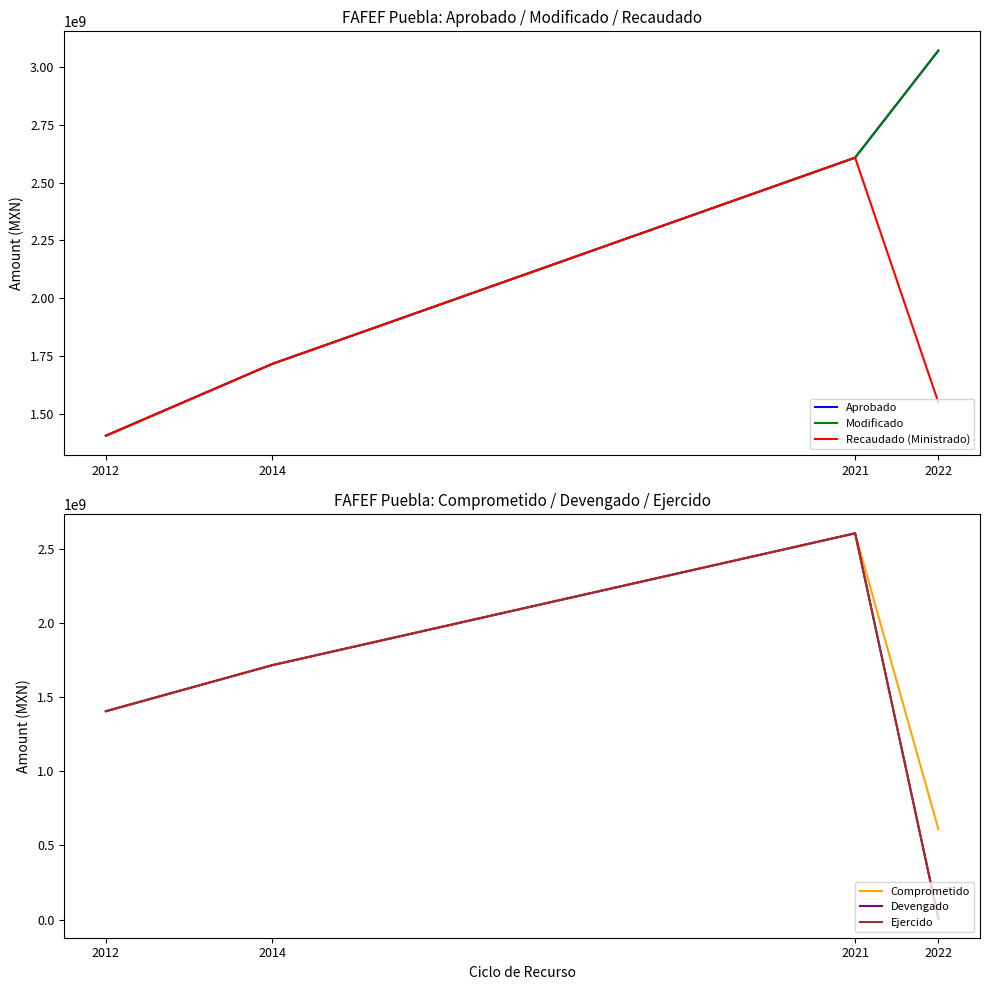

What is the minimum value for Devengado?

7519120.0